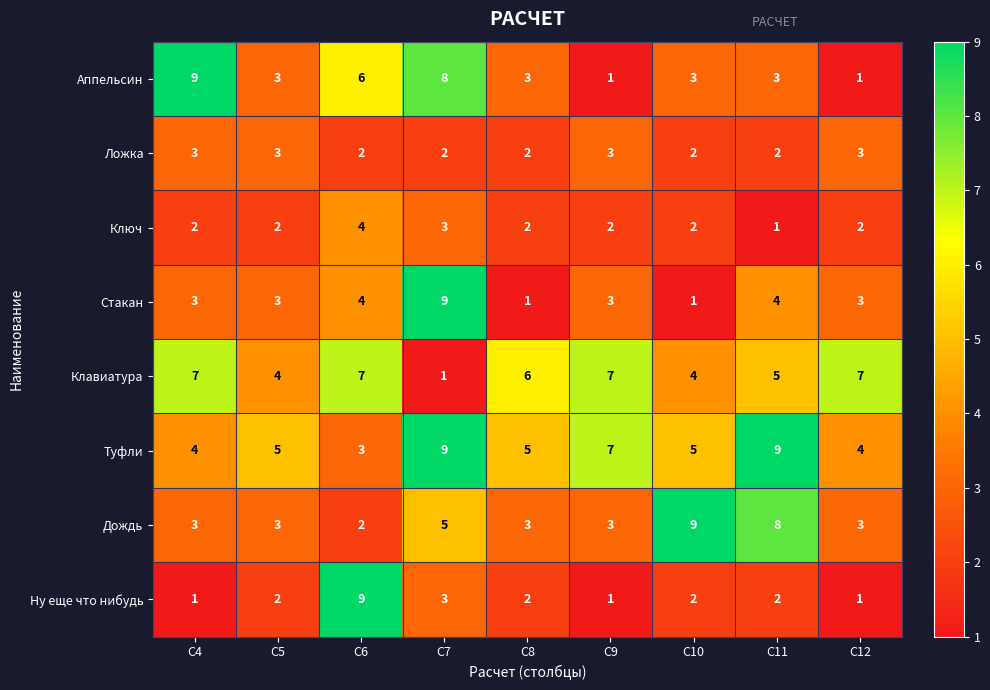

What is the lowest value of the Туфли series?

3